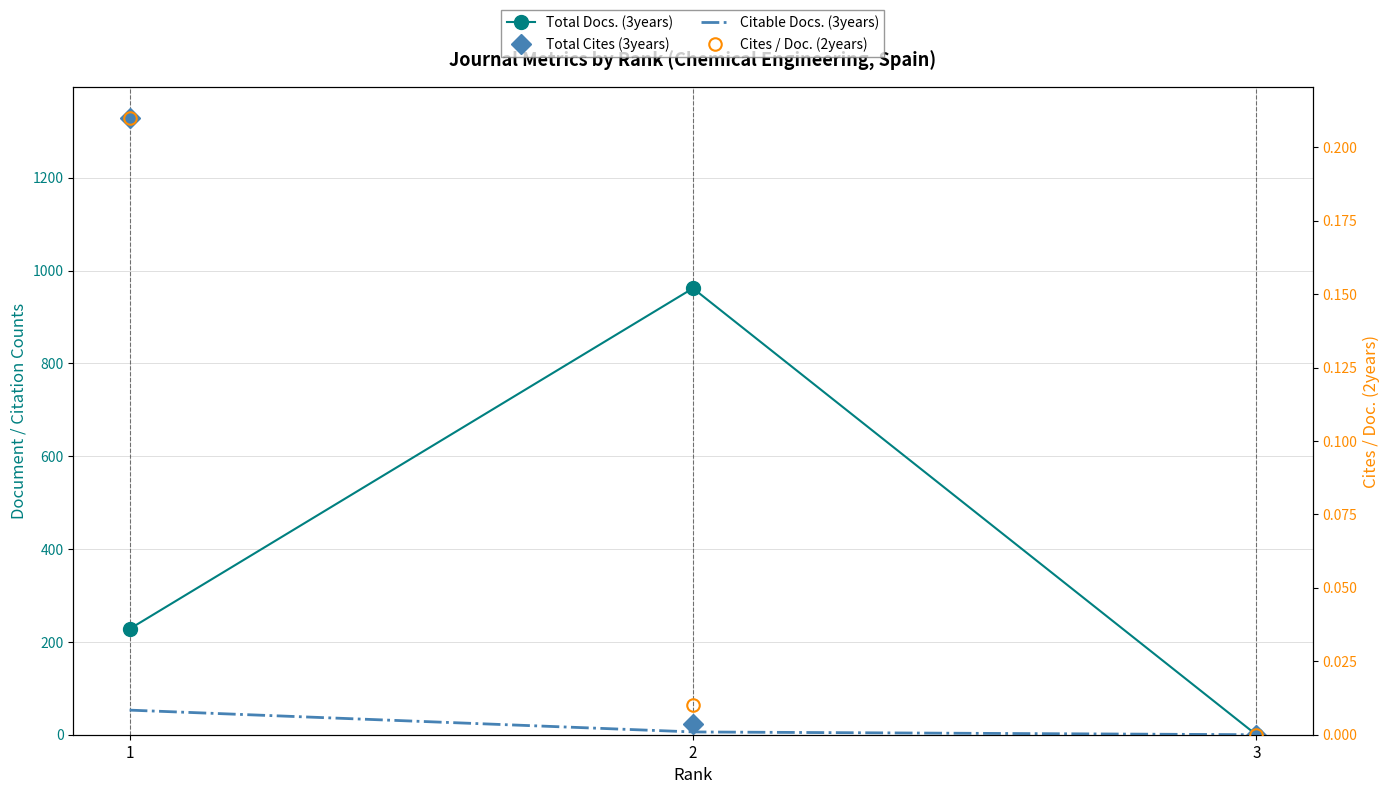

Is it true that Total Docs. (3years) equals 397.4 at 2?

False